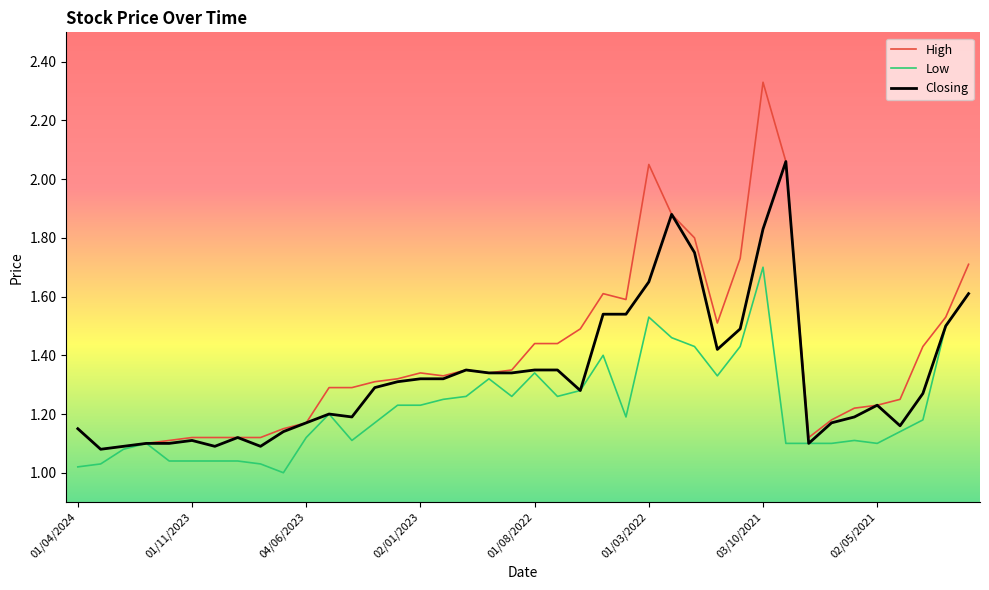

Which series has the largest total across all categories?

High